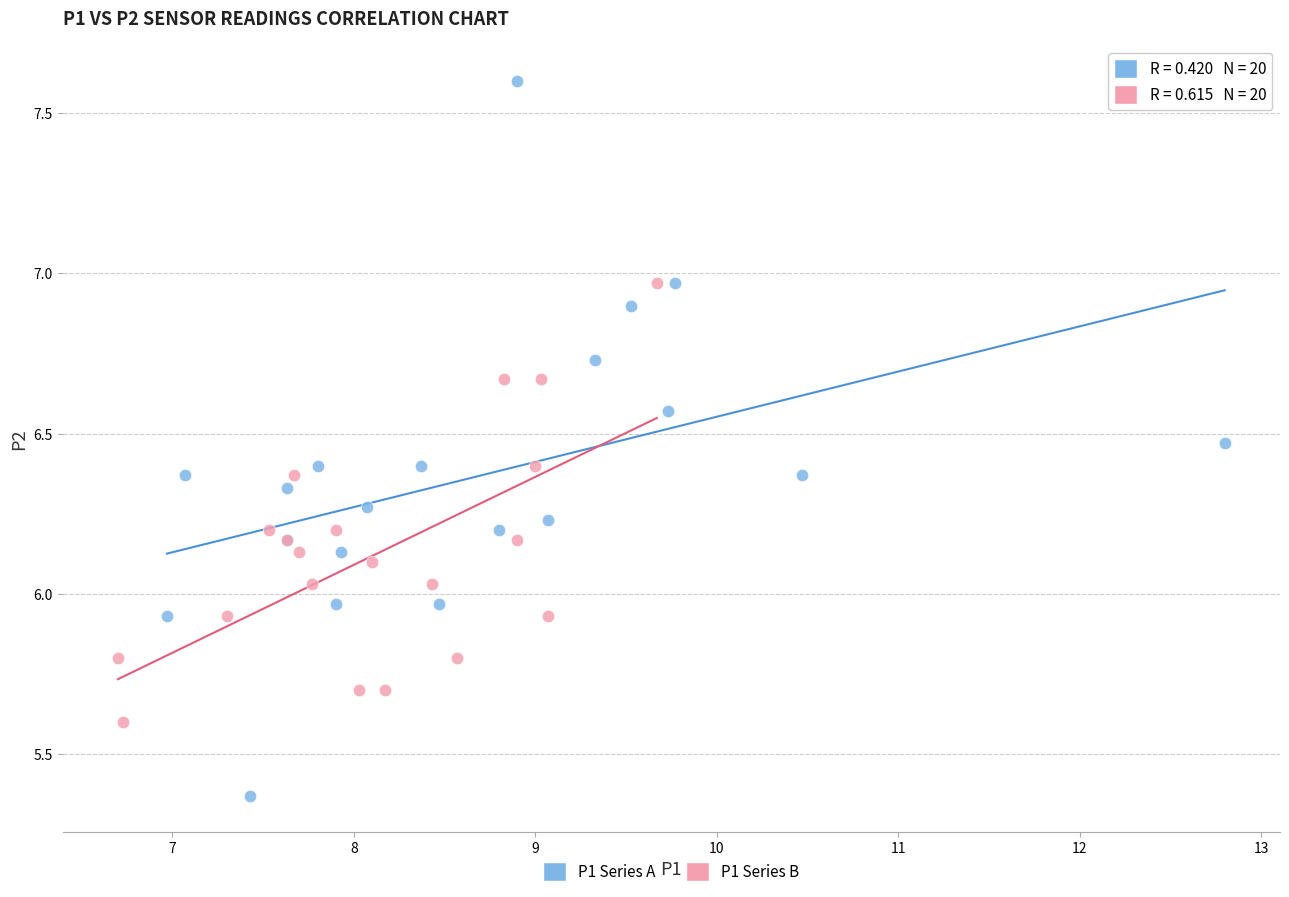

Which series reaches the minimum Y coordinate?

P1 Series A